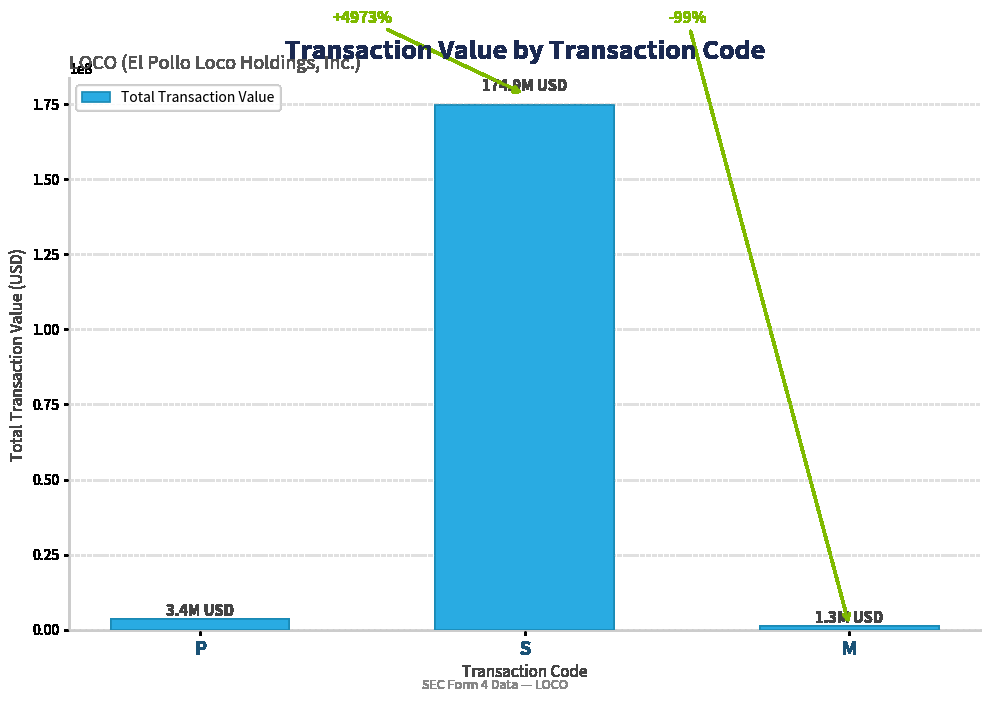

Reading right to left, list all the values displayed in this chart.

1289179	174853444	3446917